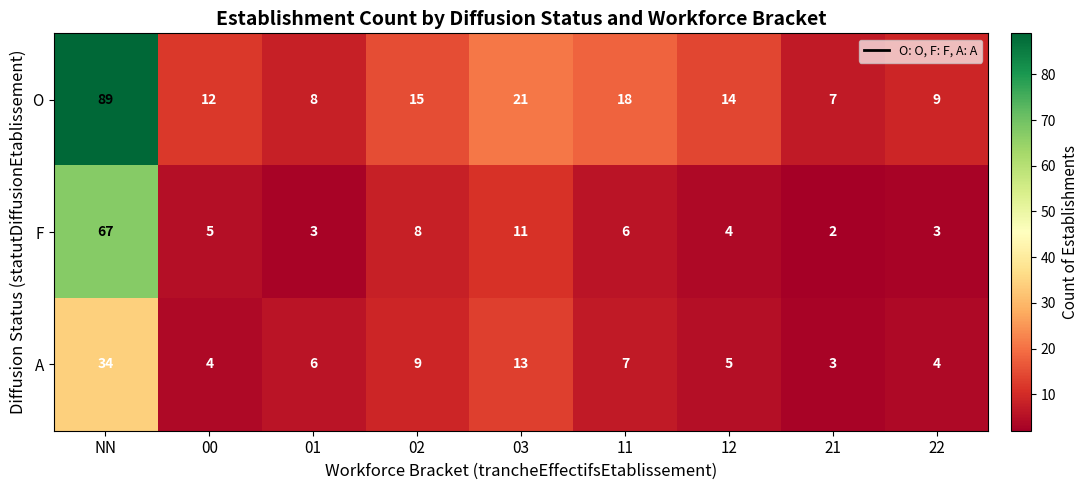

The O series shows 89 at NN. True or false?

True